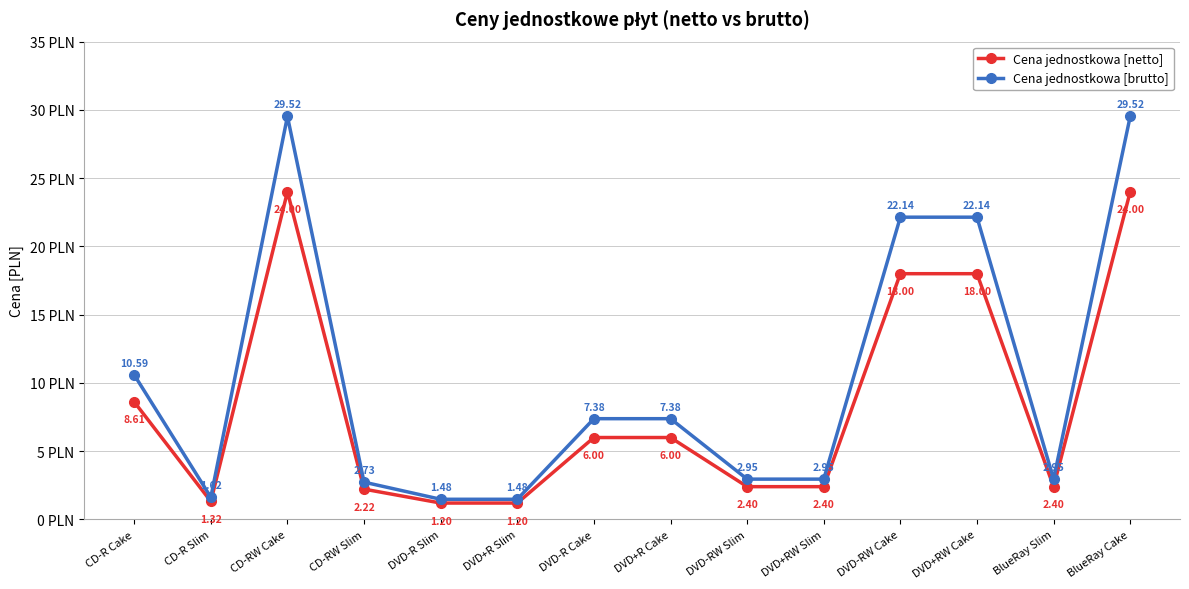

Is the value of Cena jednostkowa [netto] at CD-R Cake greater than the value of Cena jednostkowa [brutto] at DVD-R Slim?

Yes